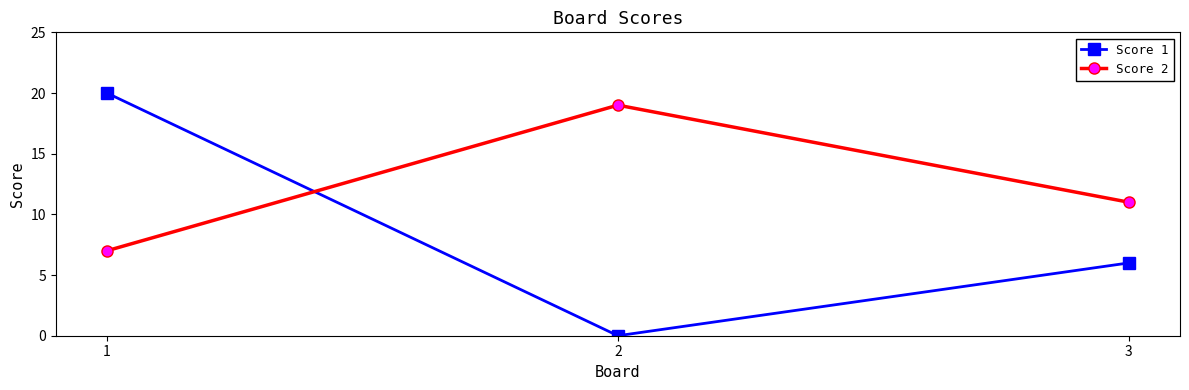

How many lines are shown in the chart?

2